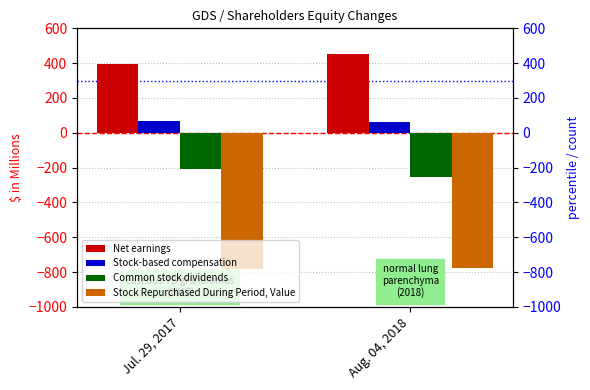

The value of Common stock dividends at Aug. 04, 2018 is -97. True or false?

False